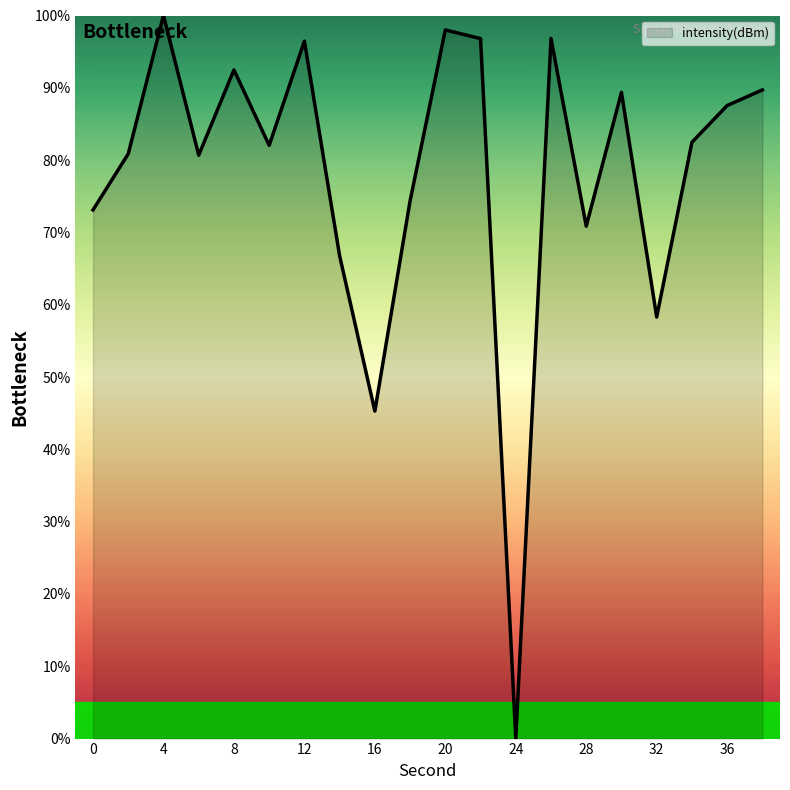

What is the greatest value displayed?

100.0